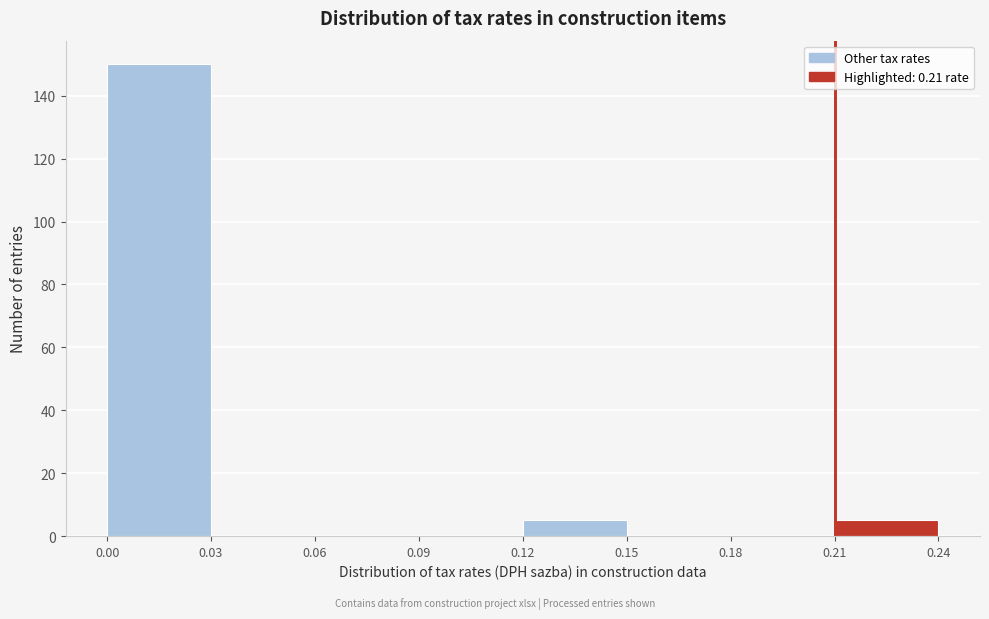

How tall is the bar that spans 0.21 to 0.24 on the x-axis? The values are not printed on the chart, so give them approximately, as read against the axis.

6